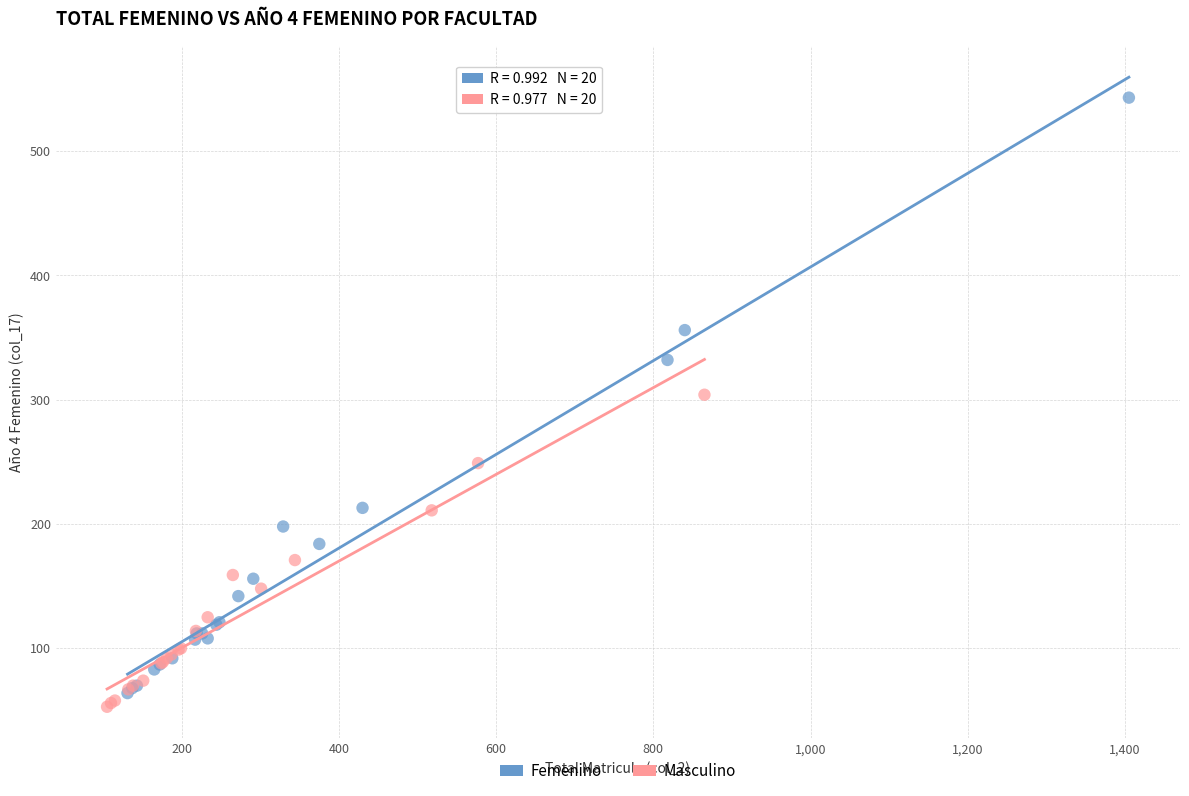

What are all the series names shown in the legend?

Femenino, Masculino